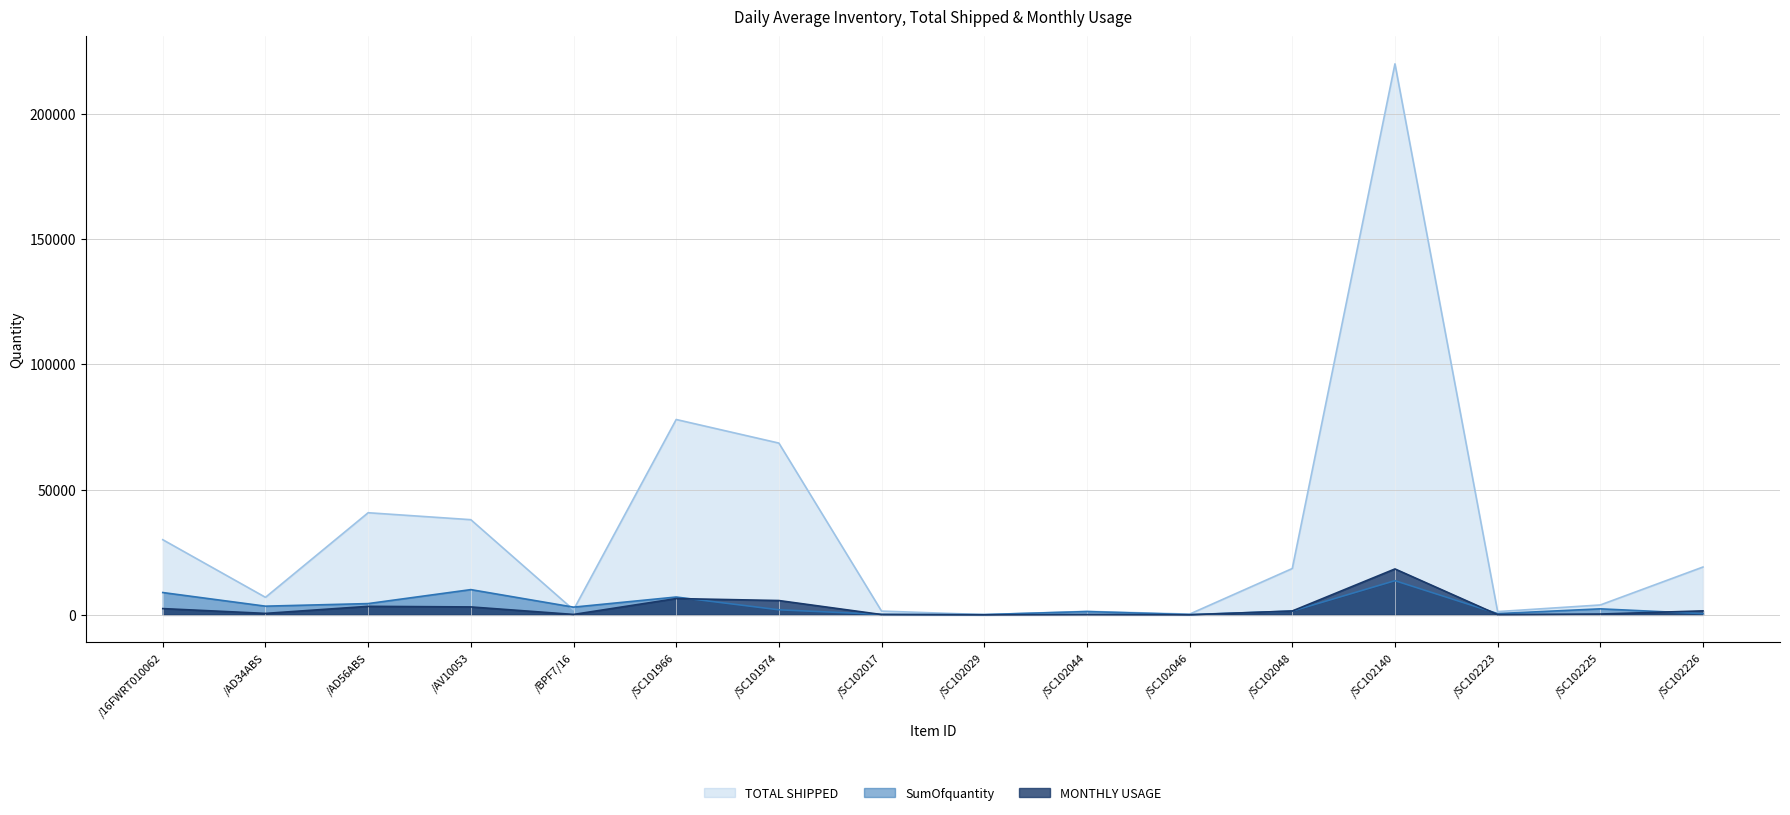

Which label corresponds to the smallest value in the chart?

/SC102029